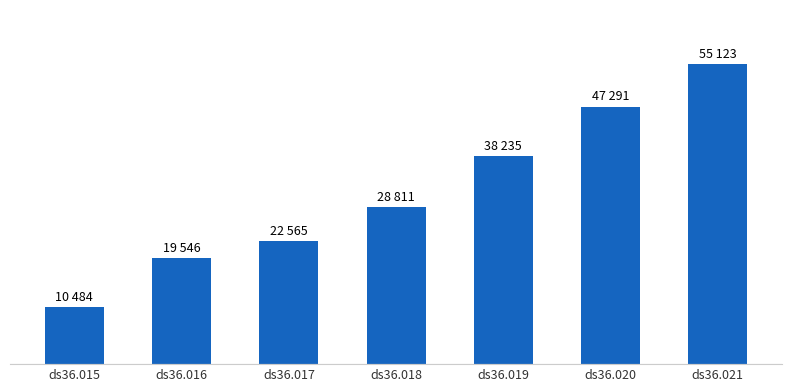

Does the chart contain any negative values?

No